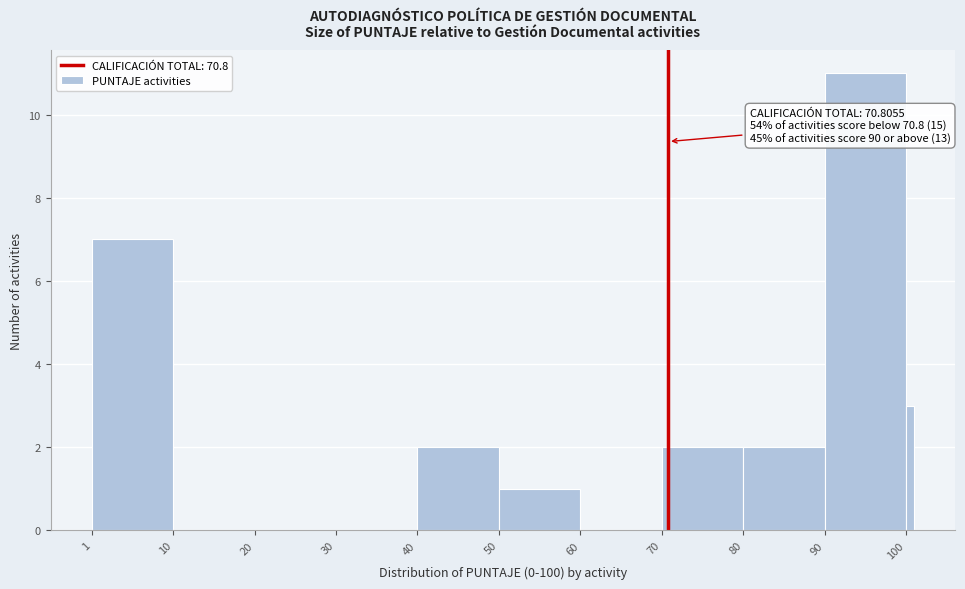

Read against the x-axis, roughly where is the centre of the tallest bar?

95